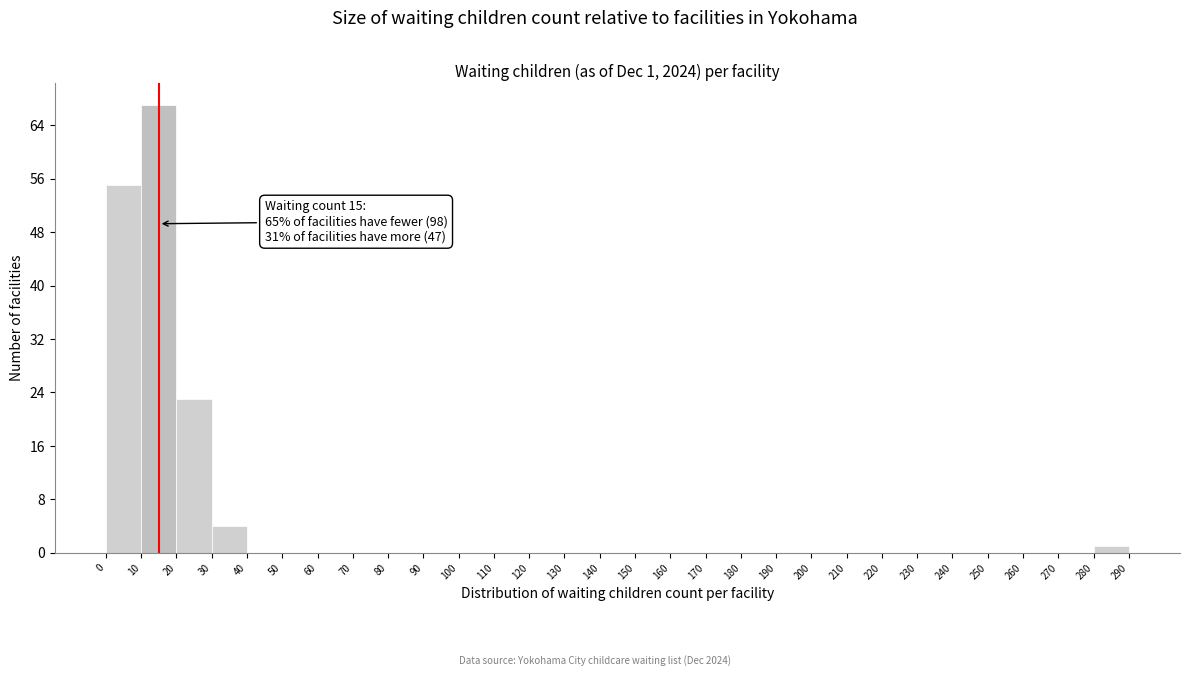

Over which range of the x-axis is the bar tallest?

10 to 20